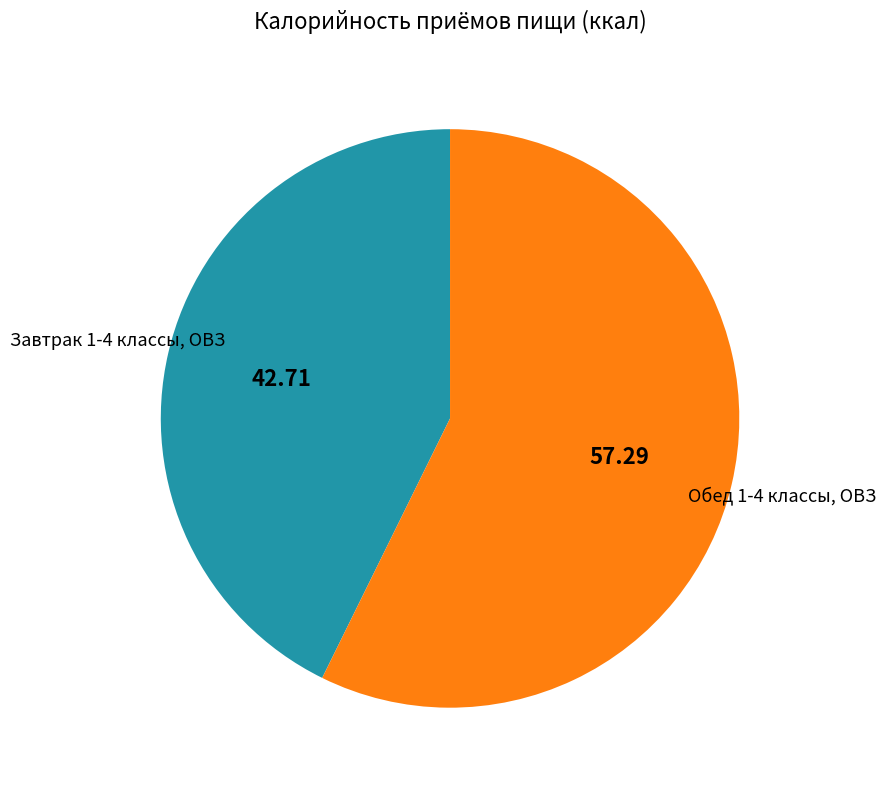

Is there any slice that represents more than half of the pie?

Yes